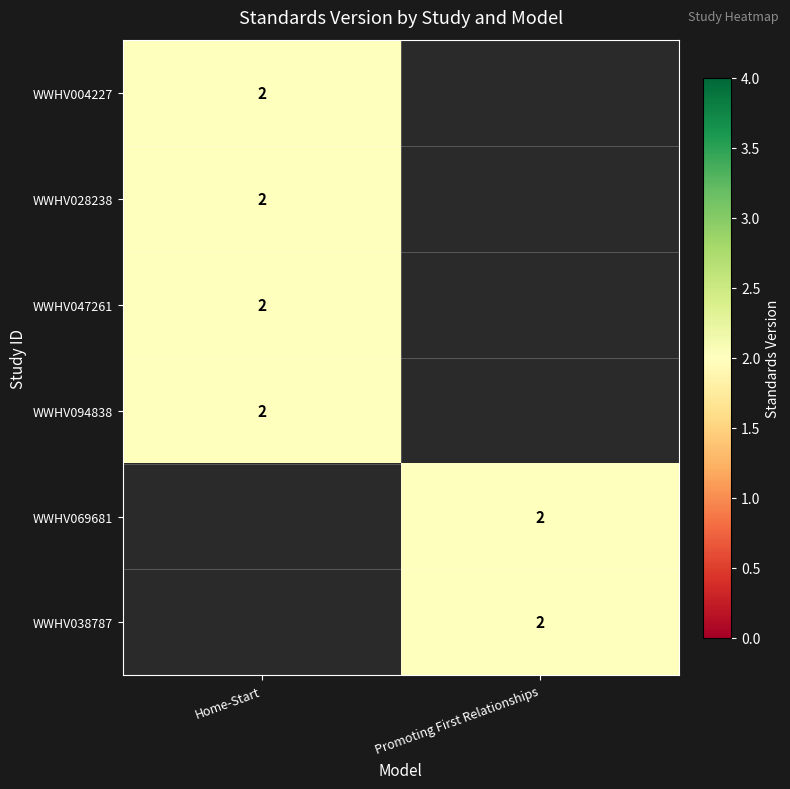

The value of WWHV069681 at Promoting First Relationships is 1. True or false?

False